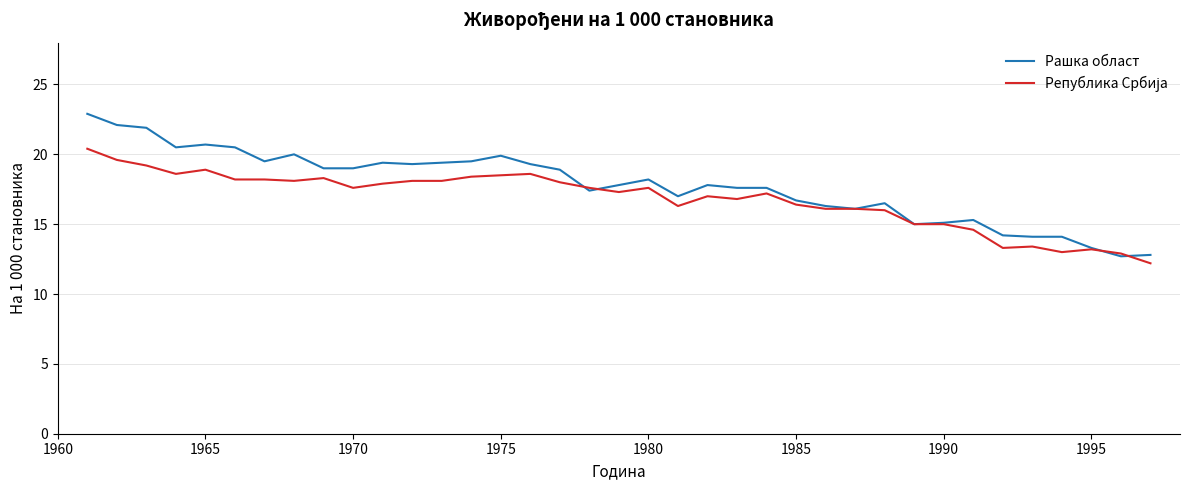

Which series has the widest spread of values?

Рашка област